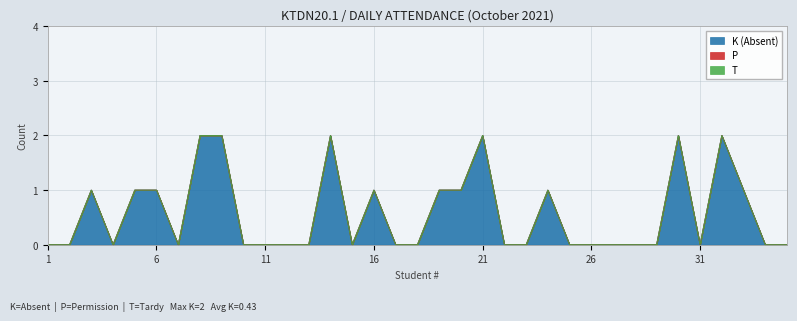

True or false: P and T cross at least once.

False